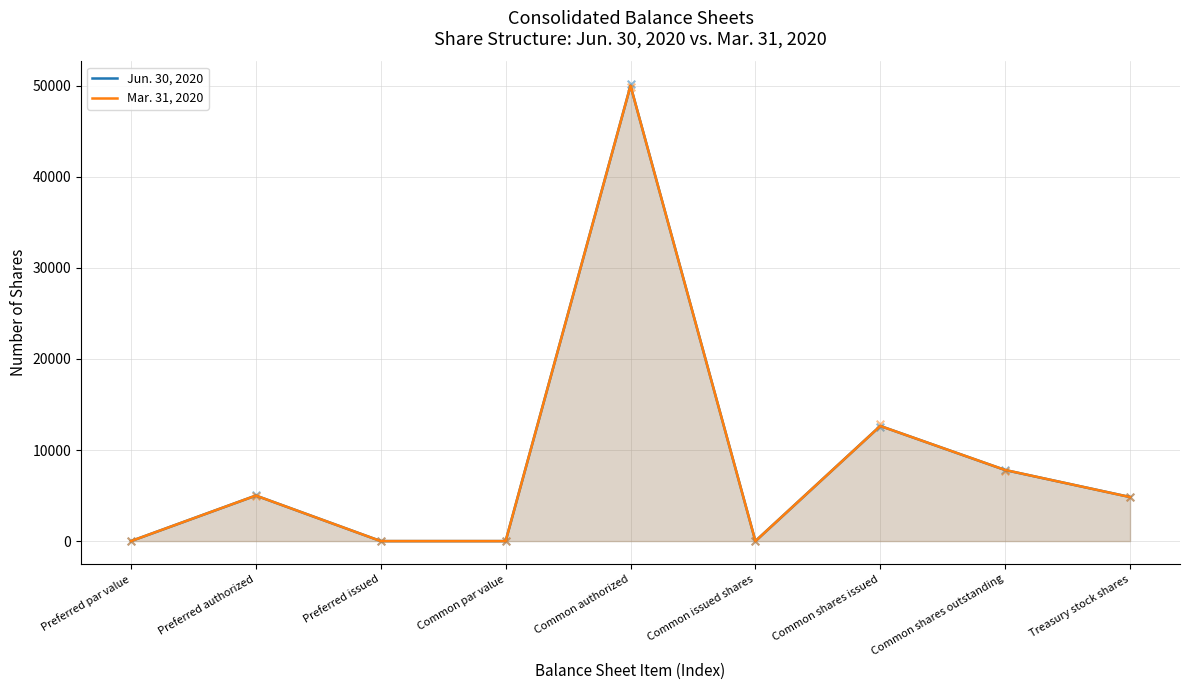

Which series has the widest spread of Y values?

Jun. 30, 2020